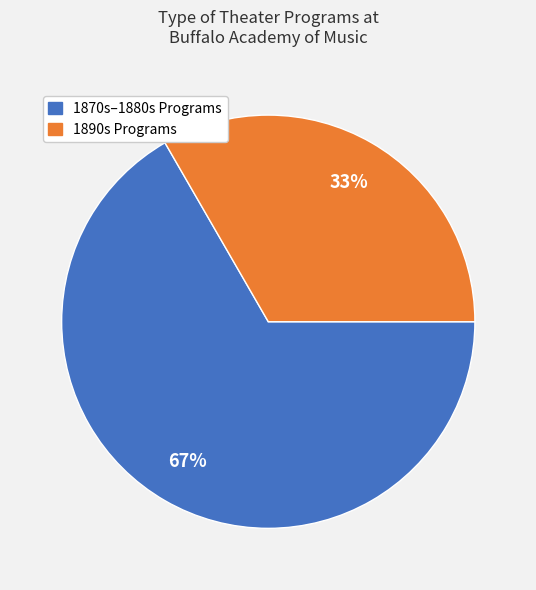

To the nearest percent, what is the average slice percentage?

50%